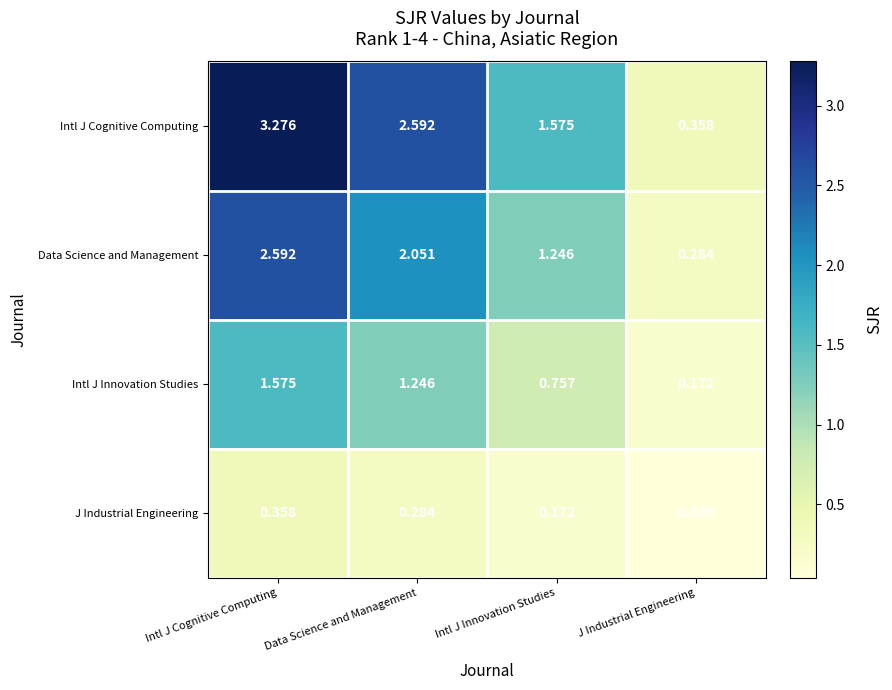

Is the value of Intl J Innovation Studies at Data Science and Management greater than the value of J Industrial Engineering at Intl J Cognitive Computing?

Yes